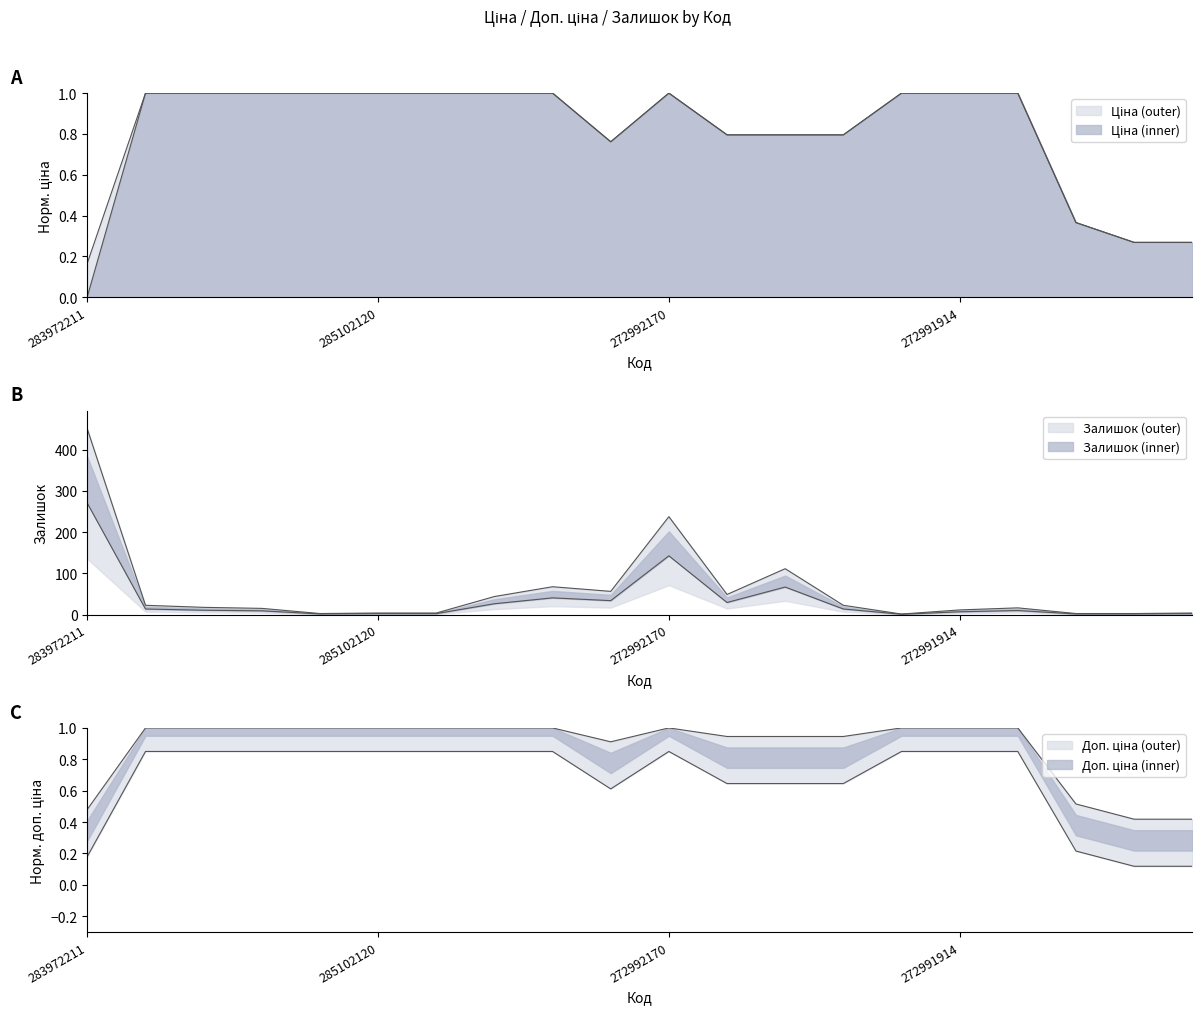

At which category is the sum across all series the highest?

283972211